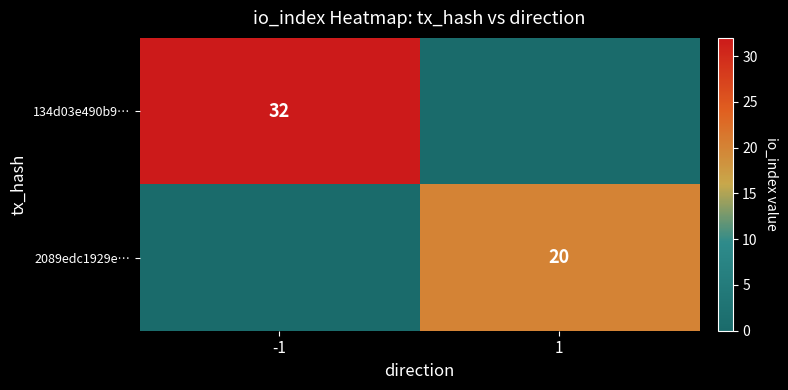

The value of 134d03e490b9… at -1 is 44. True or false?

False